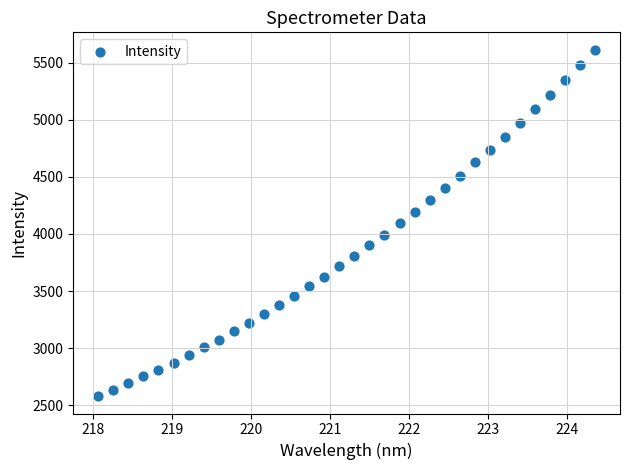

What is the range of Y values (max minus min)?

3032.2